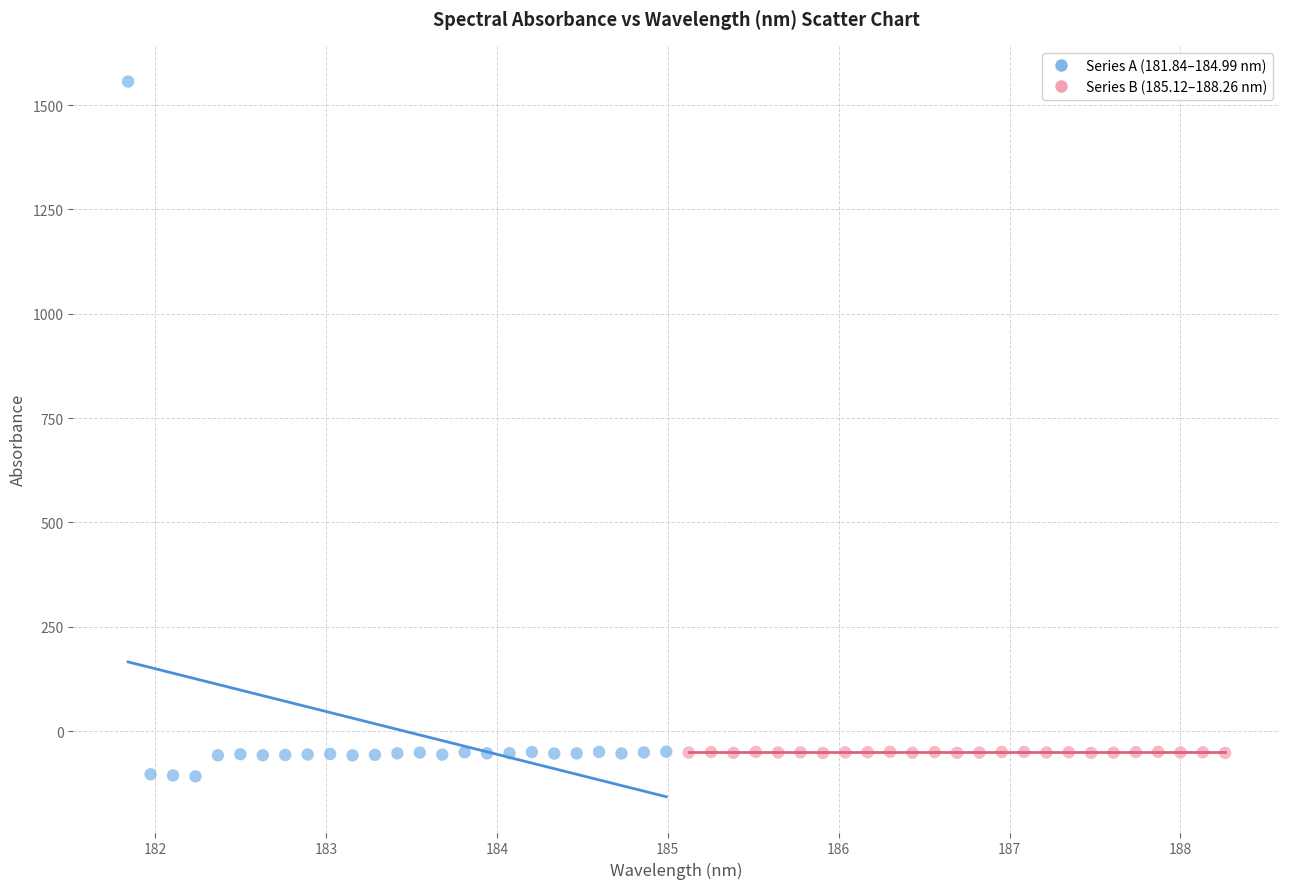

What are all the series names shown in the legend?

Series A (181.84–184.99 nm), Series B (185.12–188.26 nm)